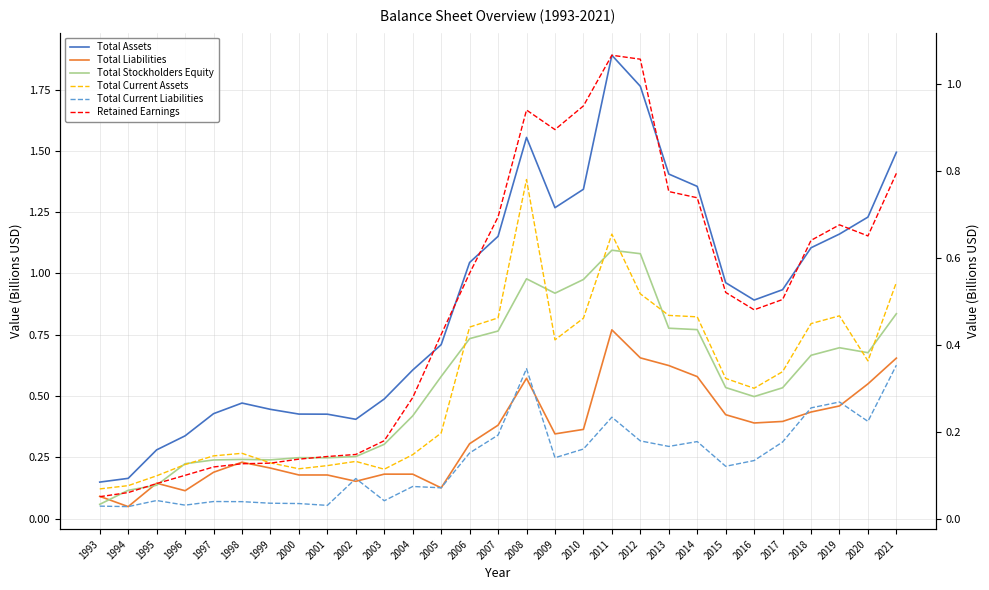

What is the difference between the maximum and second lowest values in the Total Current Liabilities series?

0.3